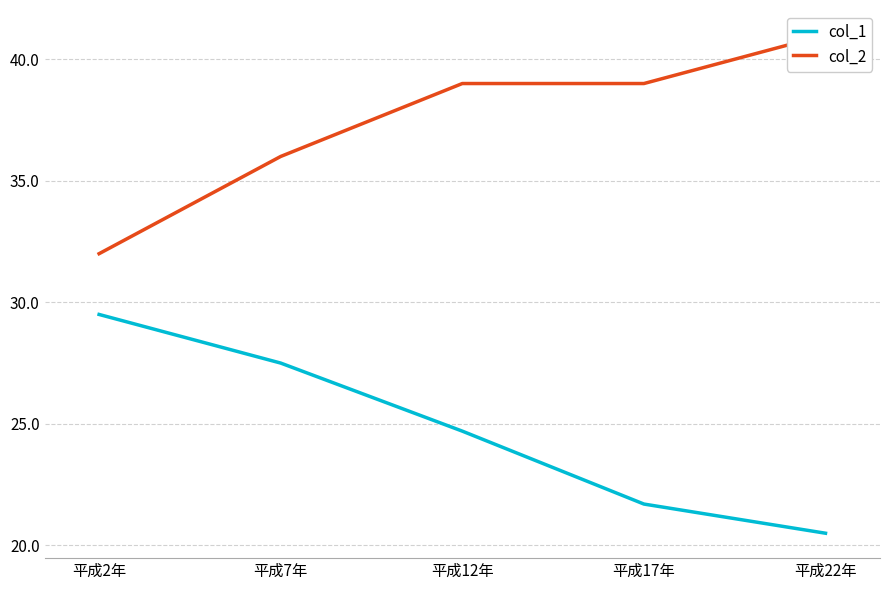

Is the value of col_2 at 平成7年 greater than the value of col_1 at 平成12年?

Yes